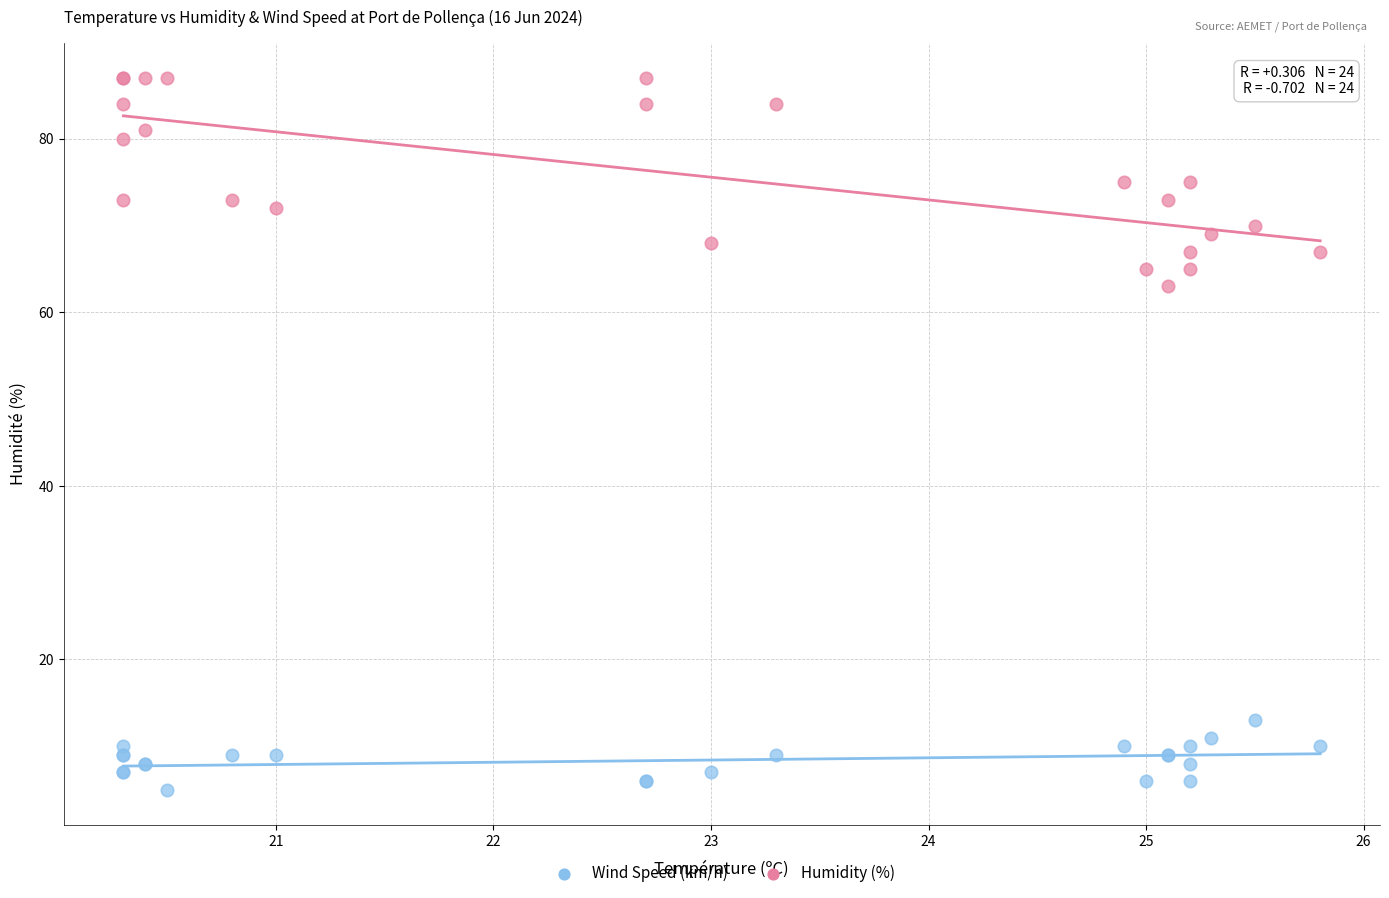

Which series has the largest Y range (max minus min)?

Humidity (%)